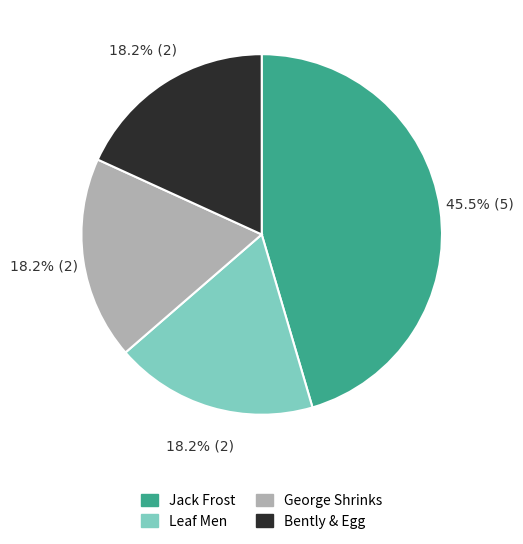

Count the number of slices in the pie.

4